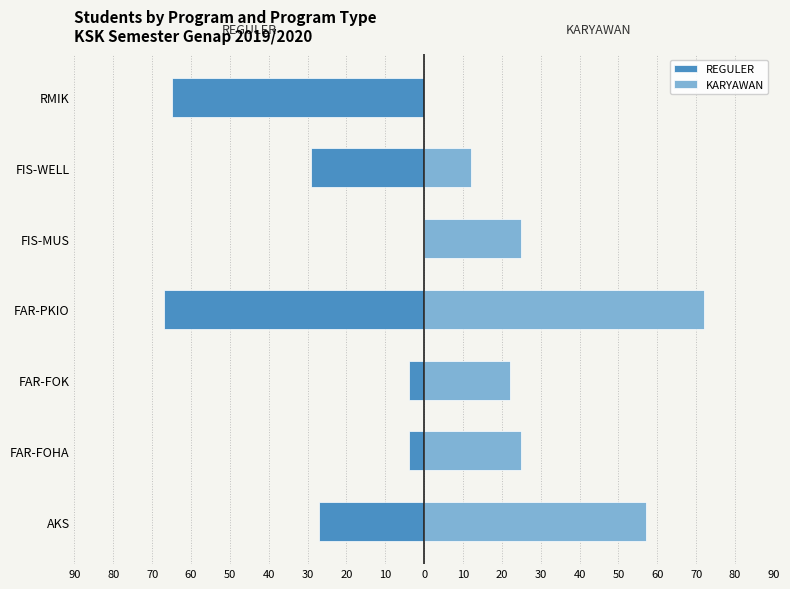

List the series in order of their overall mean, lowest first.

REGULER, KARYAWAN